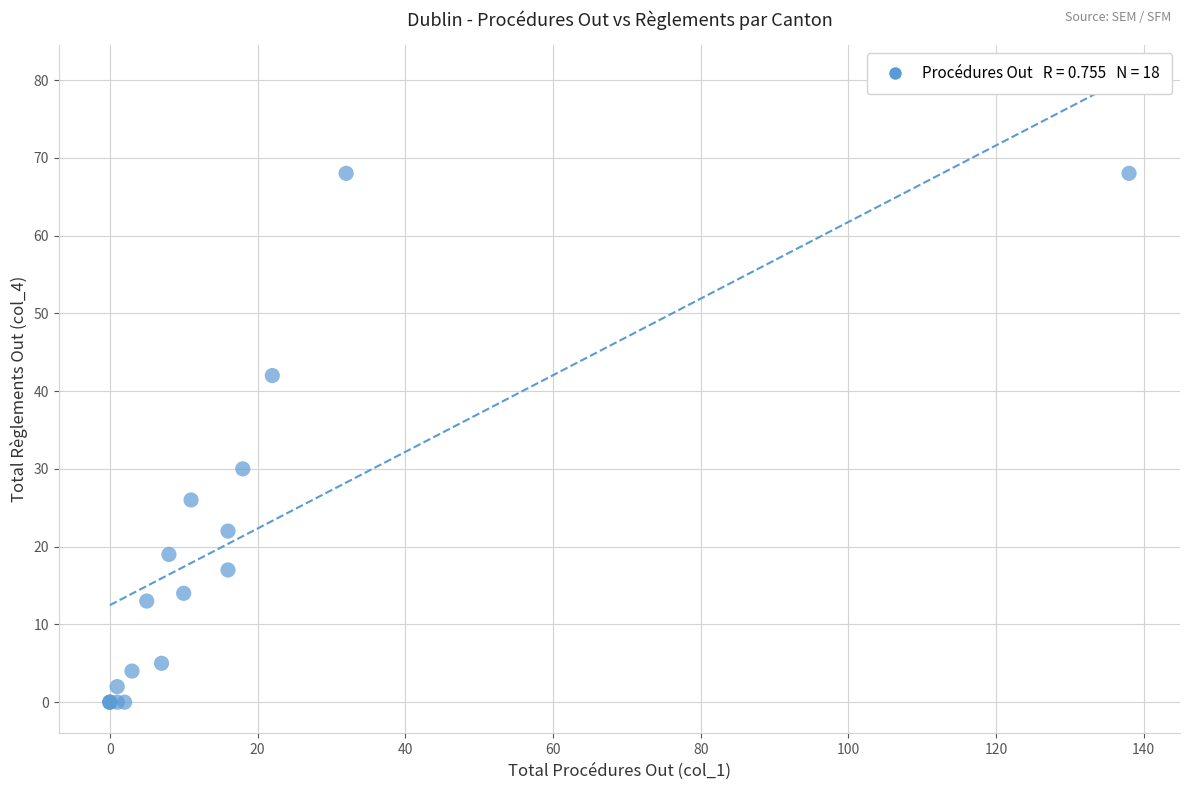

What Y value in the scatter plot is closest to 34?

30